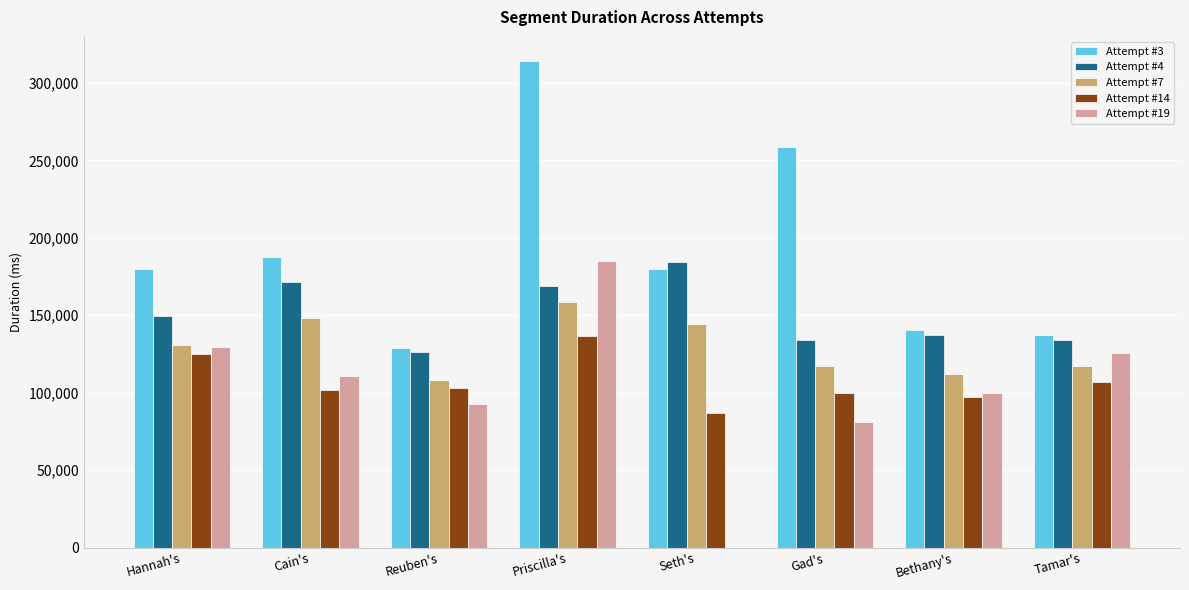

What is the total value across all series at Seth's?

595682